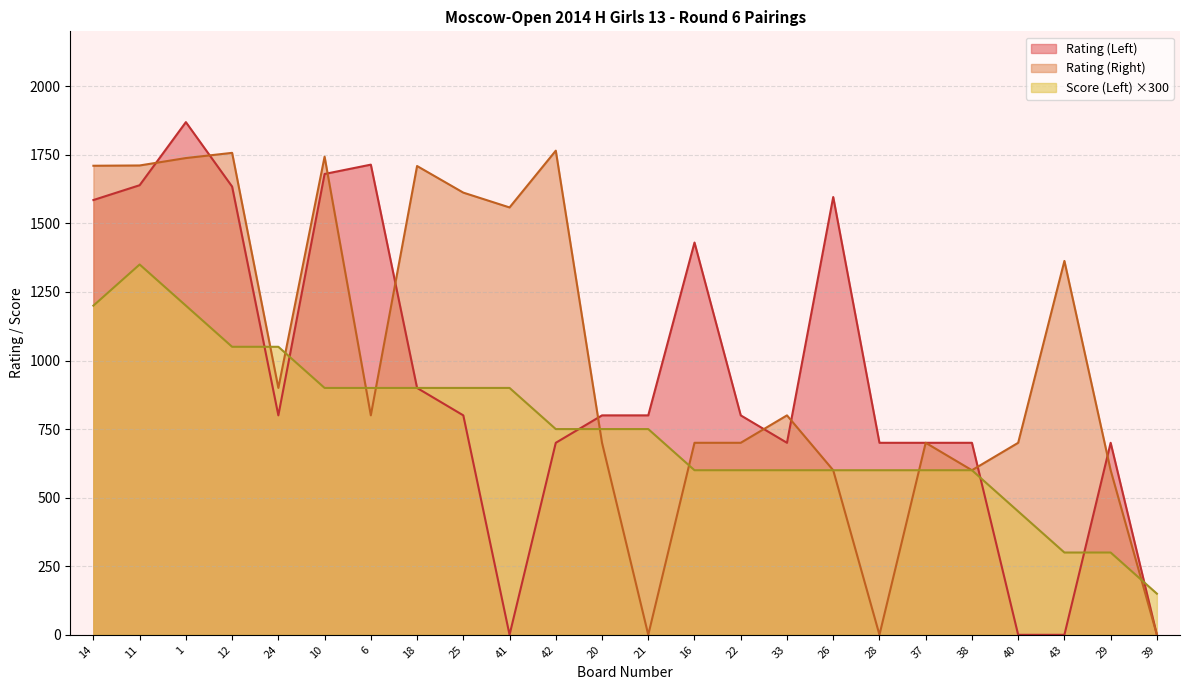

List the series in order of their overall mean, lowest first.

Score (Left) ×300, Rating (Left), Rating (Right)